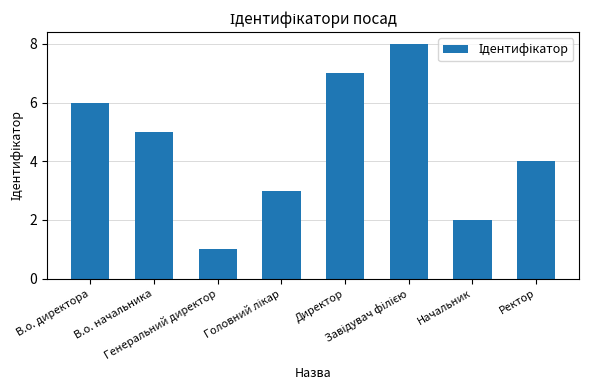

What is the sum of all values?

36